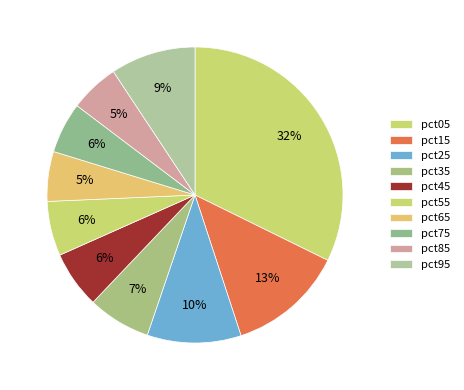

Count the number of slices in the pie.

10